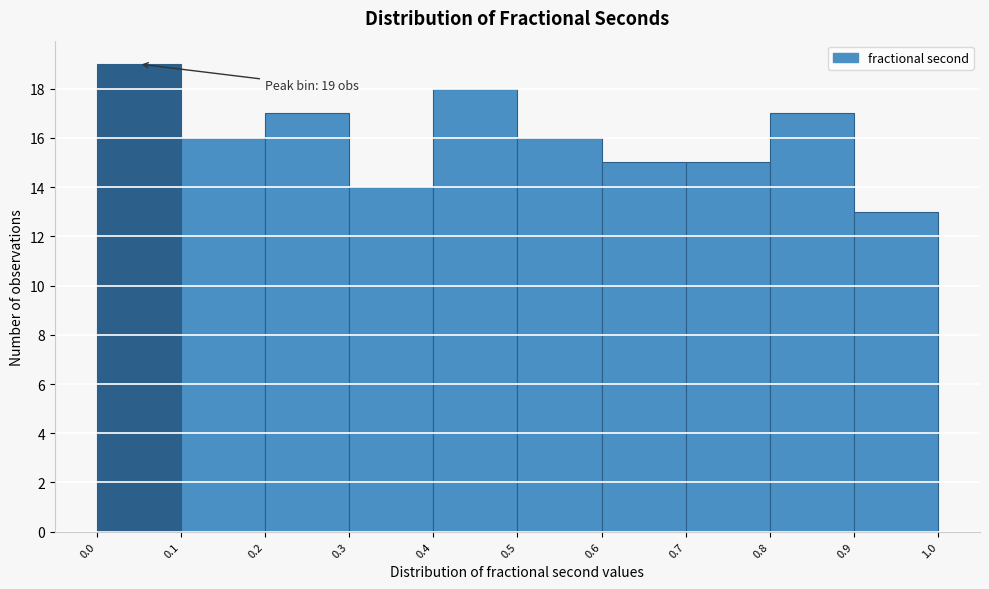

Which range on the x-axis has the tallest bar?

0.0 to 0.1